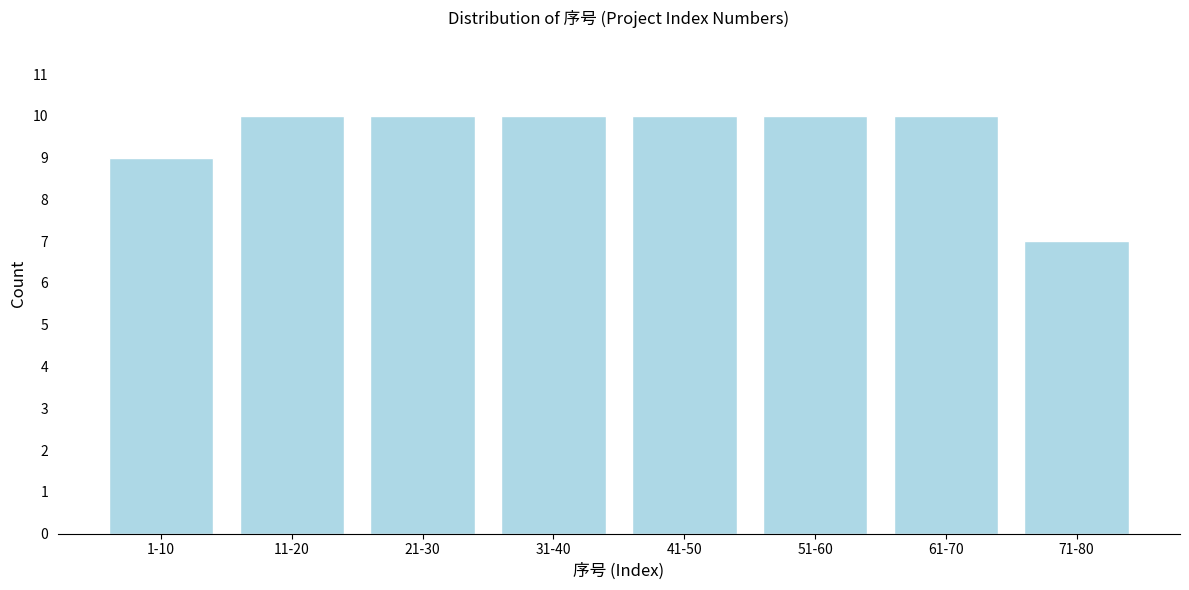

Reading left to right, extract all data points from this chart.

9	10	10	10	10	10	10	7